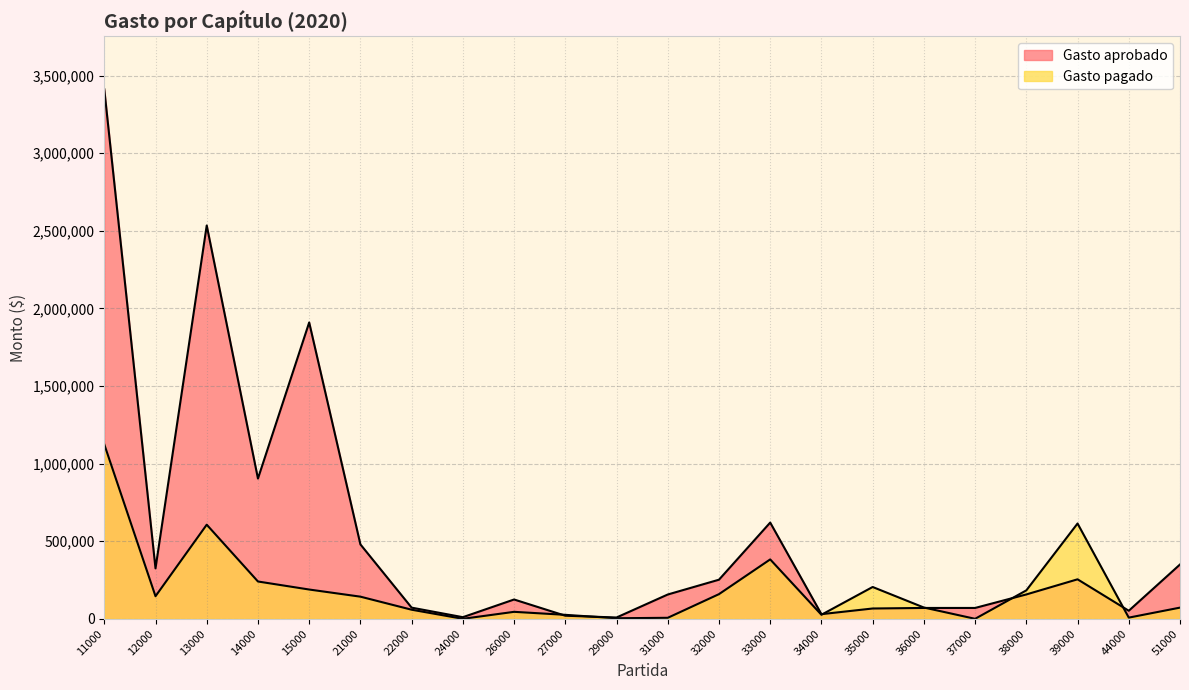

What is the total value across all series at 24000?

10500